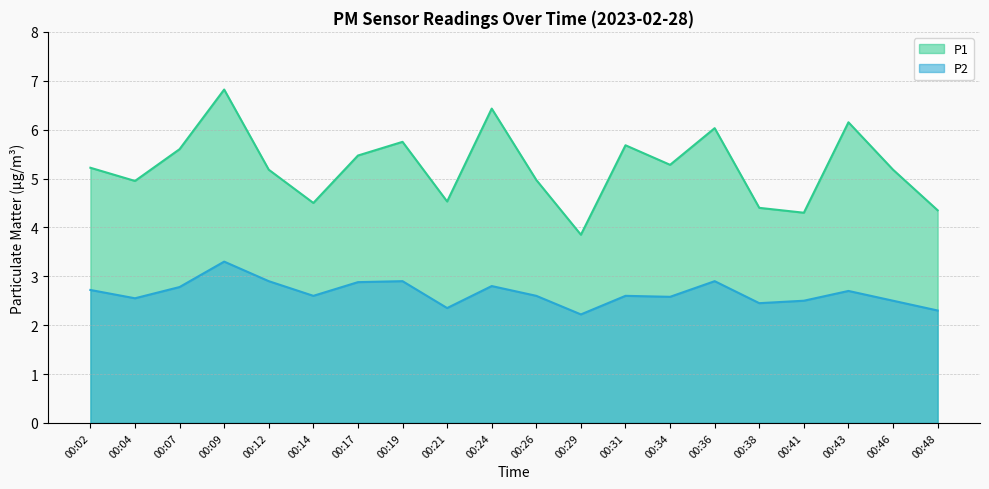

What is the highest value of the P2 series?

3.3